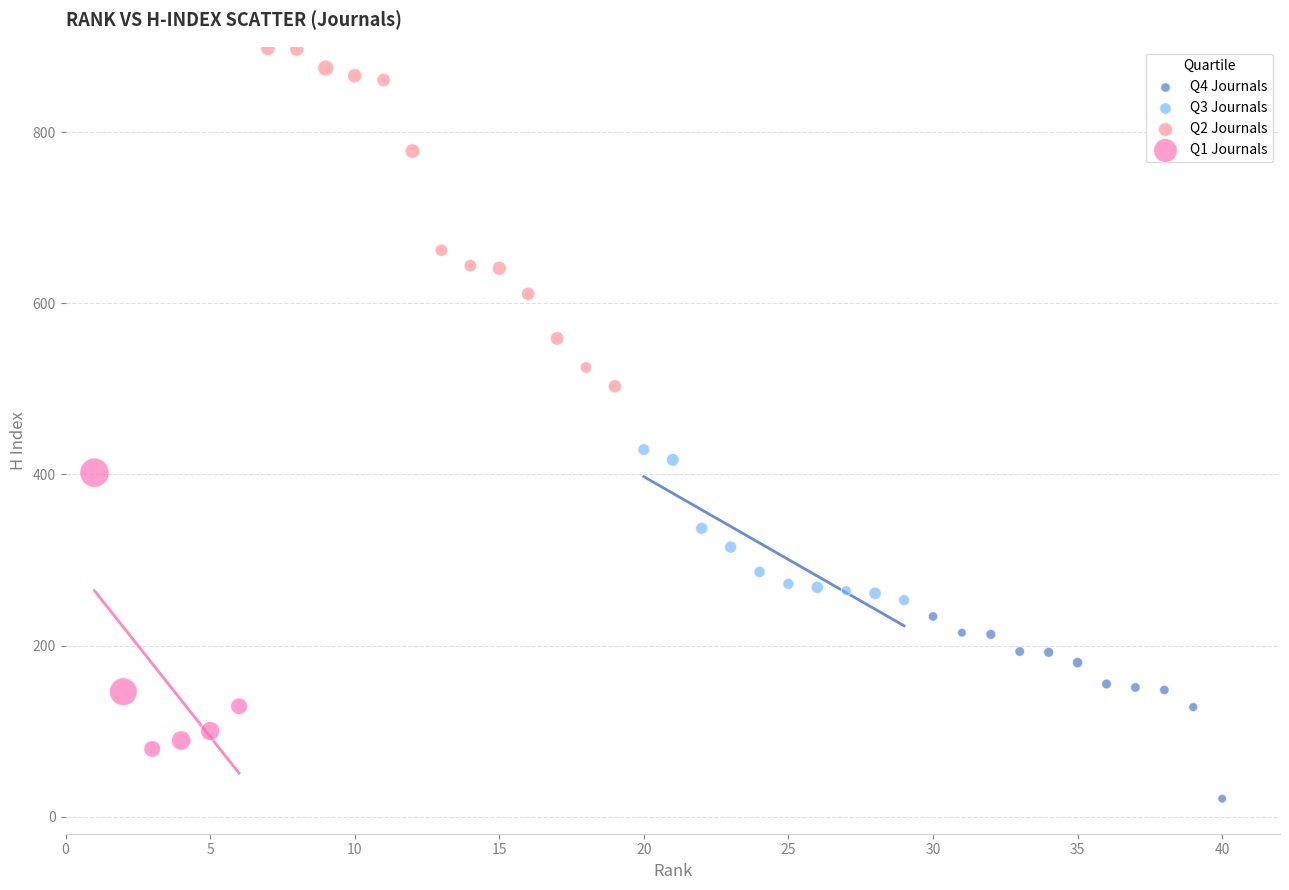

Which series has the widest spread of Y values?

Q2 Journals